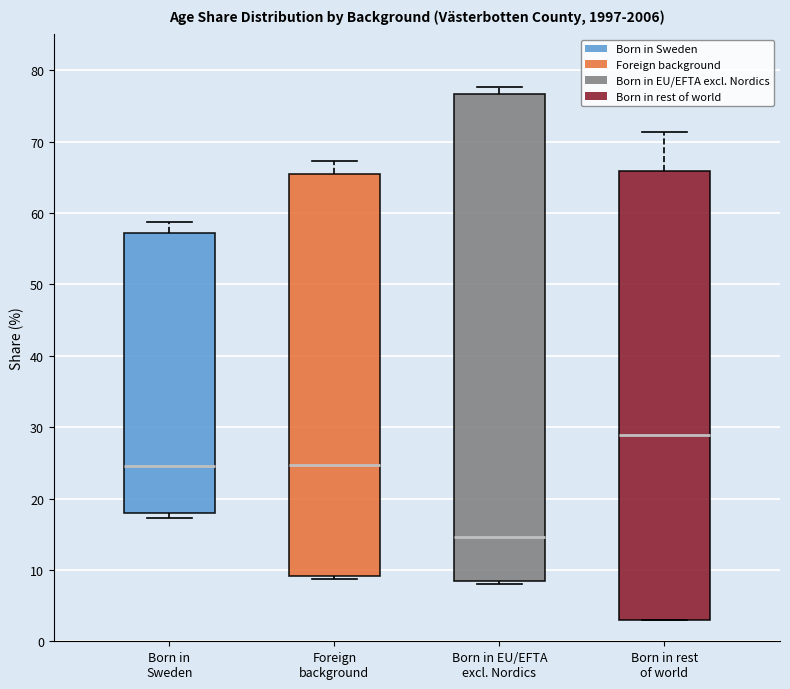

Where does the upper whisker of the box for Born in Sweden end on the y-axis? The values are not printed on the chart, so give them approximately, as read against the axis.

59